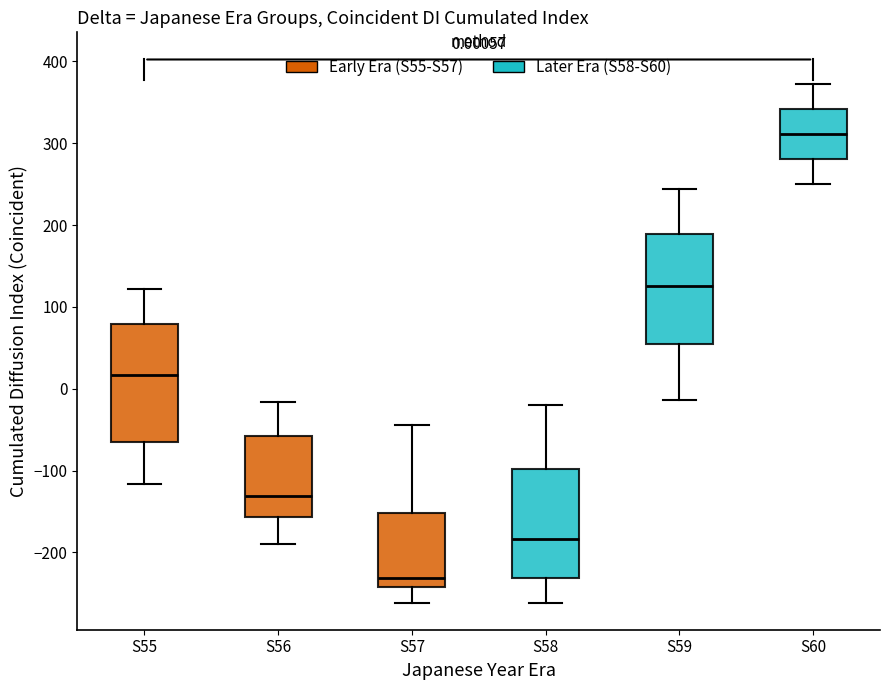

Which box's median line is the lowest?

S57